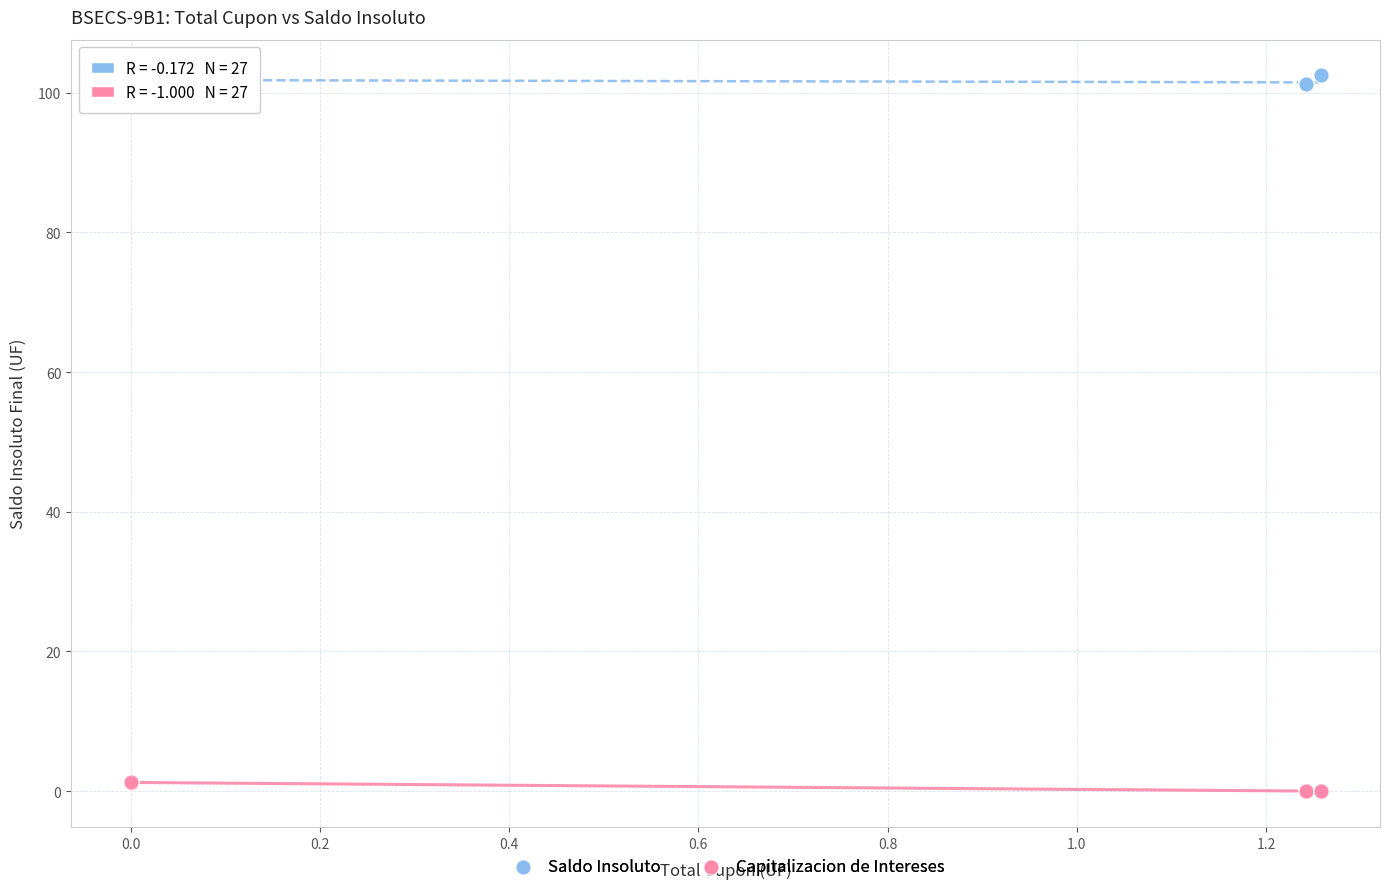

Which series contains the lowest Y value?

Capitalizacion de Intereses